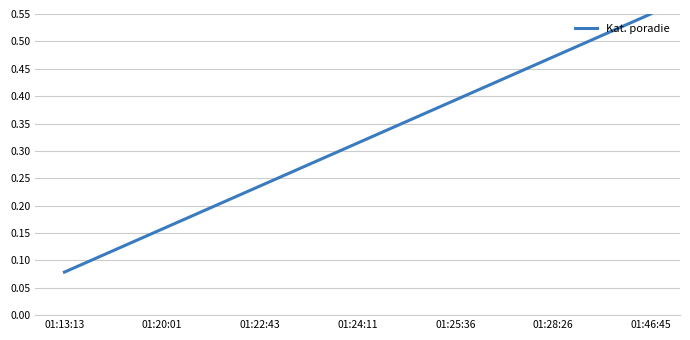

True or false: the data shows 0.1 at 01:20:01.

False